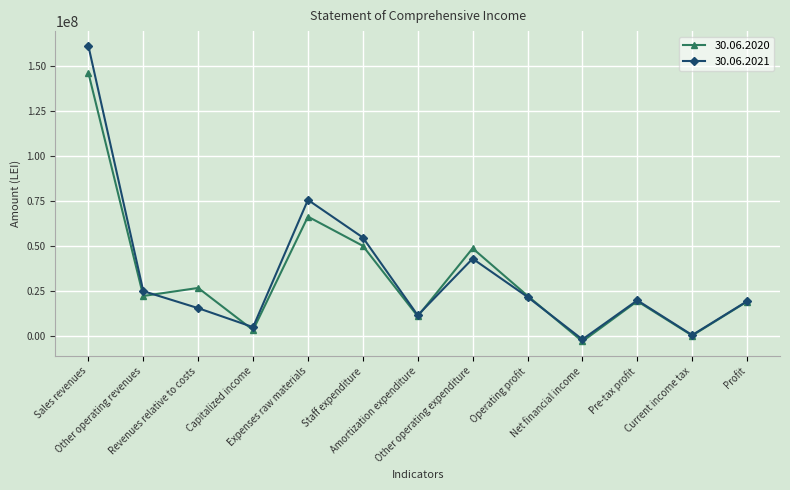

Is it true that 30.06.2020 equals 29850275.2 at Profit?

False